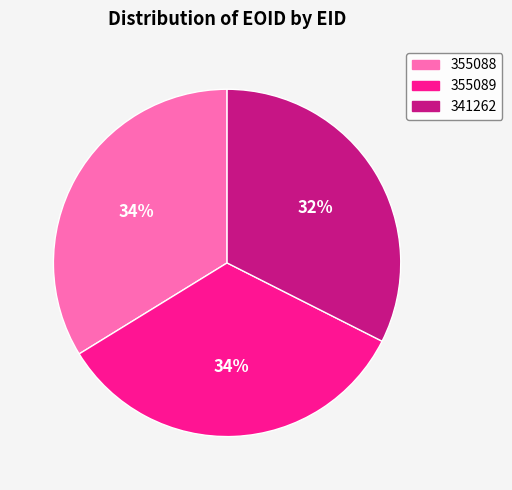

To the nearest percent, what percentage of the pie is 355088?

34%